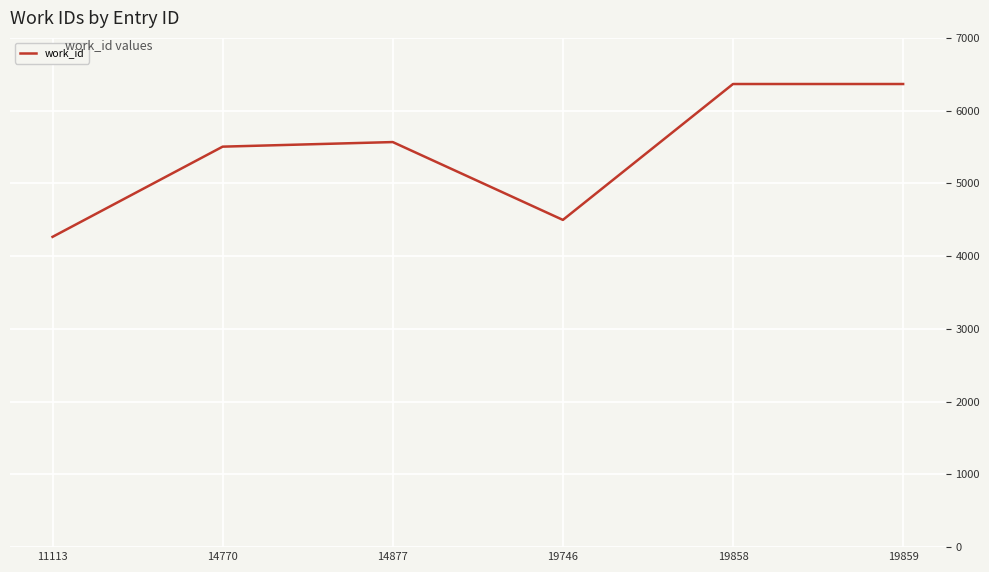

Reading left to right, list all the values displayed in this chart.

11113=4265	14770=5505	14877=5568	19746=4498	19858=6366	19859=6366